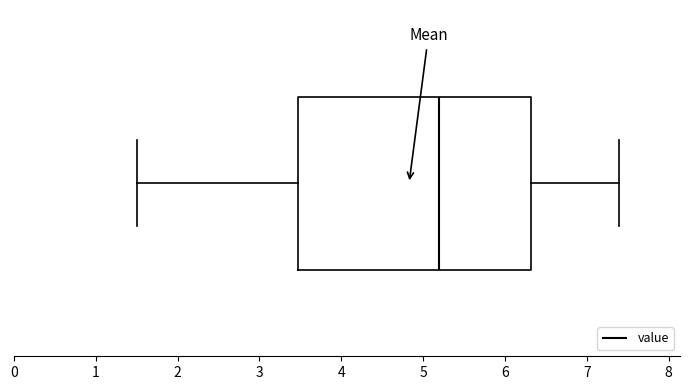

Read this box plot against the x-axis: the position of the median line, the range covered by the box, and the ends of both whiskers. The values are not printed on the chart, so give them approximately, as read against the axis.

median 5.2, box 3.5 to 6.3, whiskers 1.5 to 7.4